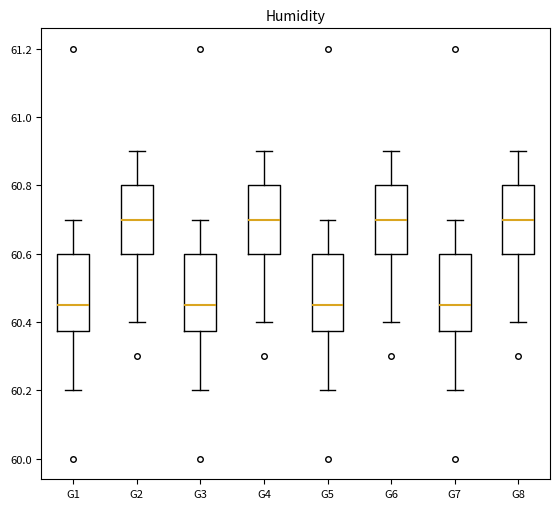

Reading left to right, transcribe this box plot: for each box, give where its median line is, the range the box spans, and where its two whiskers end, as read against the y-axis. The values are not printed on the chart, so give them approximately, as read against the axis.

G1: median 60.46, box 60.38 to 60.60, whiskers 60.20 to 60.70
G2: median 60.70, box 60.60 to 60.80, whiskers 60.40 to 60.90
G3: median 60.46, box 60.38 to 60.60, whiskers 60.20 to 60.70
G4: median 60.70, box 60.60 to 60.80, whiskers 60.40 to 60.90
G5: median 60.46, box 60.38 to 60.60, whiskers 60.20 to 60.70
G6: median 60.70, box 60.60 to 60.80, whiskers 60.40 to 60.90
G7: median 60.46, box 60.38 to 60.60, whiskers 60.20 to 60.70
G8: median 60.70, box 60.60 to 60.80, whiskers 60.40 to 60.90